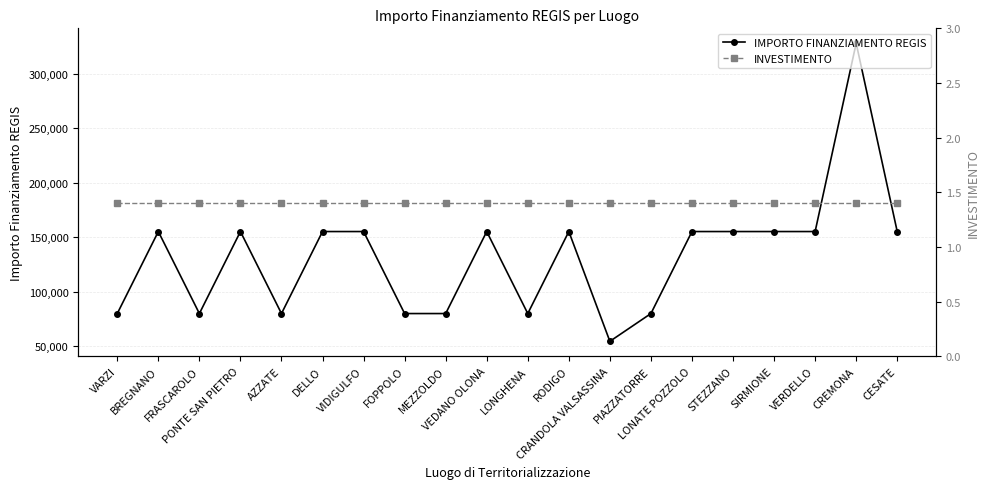

True or false: INVESTIMENTO has more than 2 interior local peaks.

False